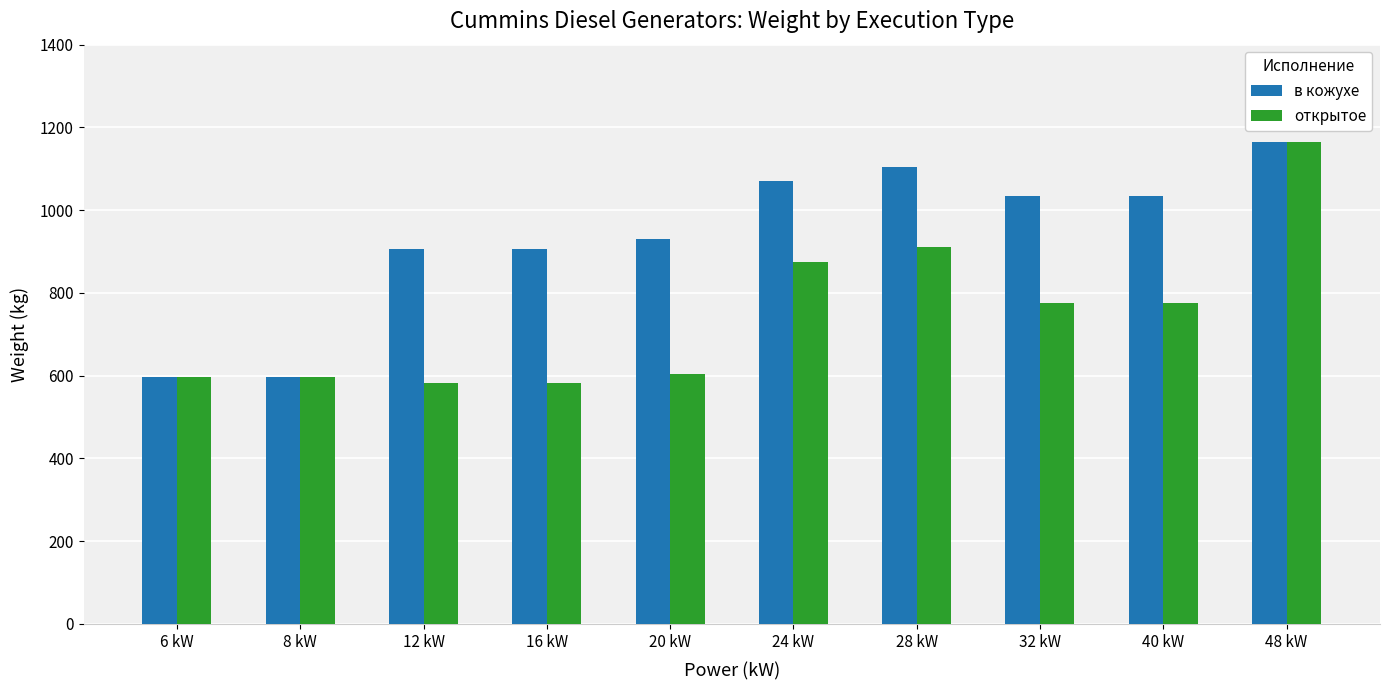

What is the maximum value for открытое?

1165